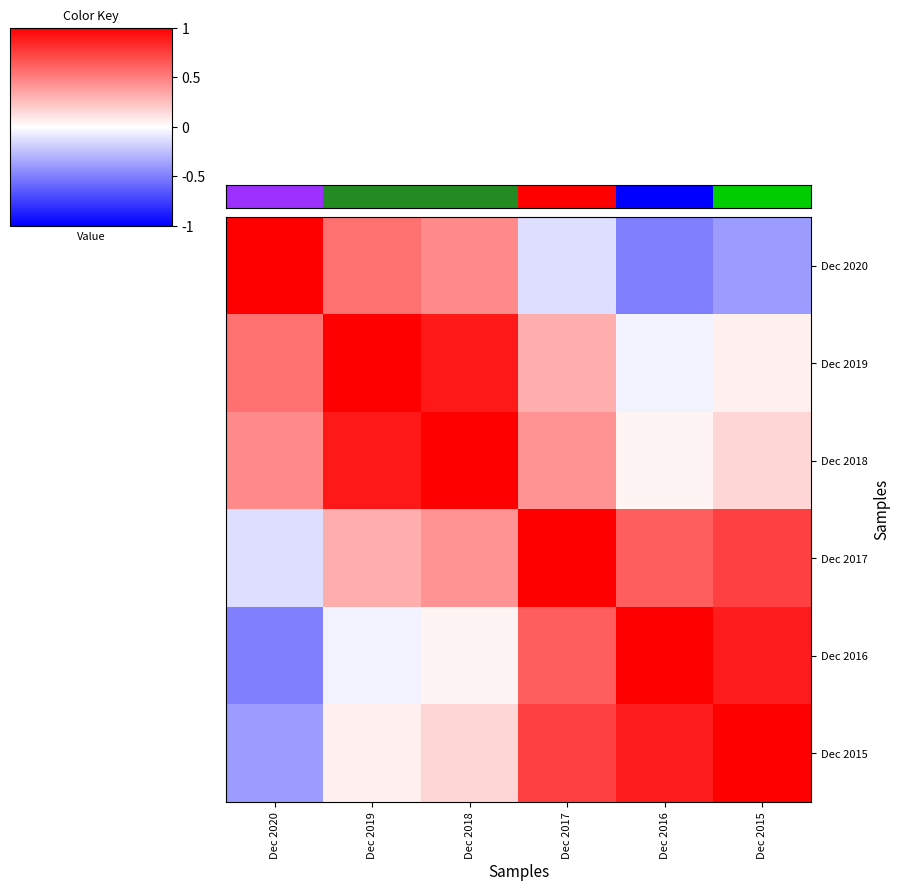

What is the spread (max minus min) of values at Dec 2016?

4.1